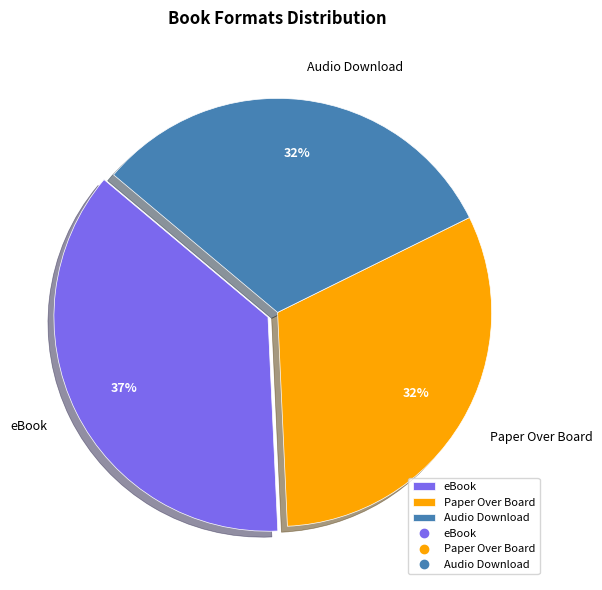

How many segments does this pie chart have?

3